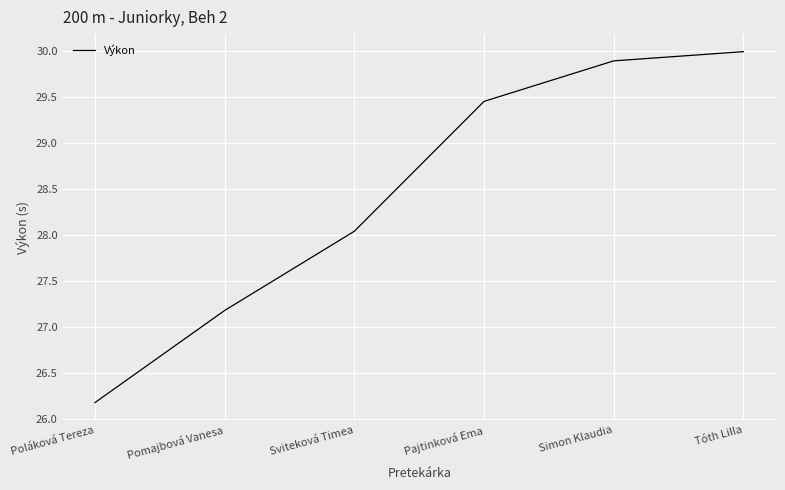

Does the chart display data point markers on the line(s)?

No